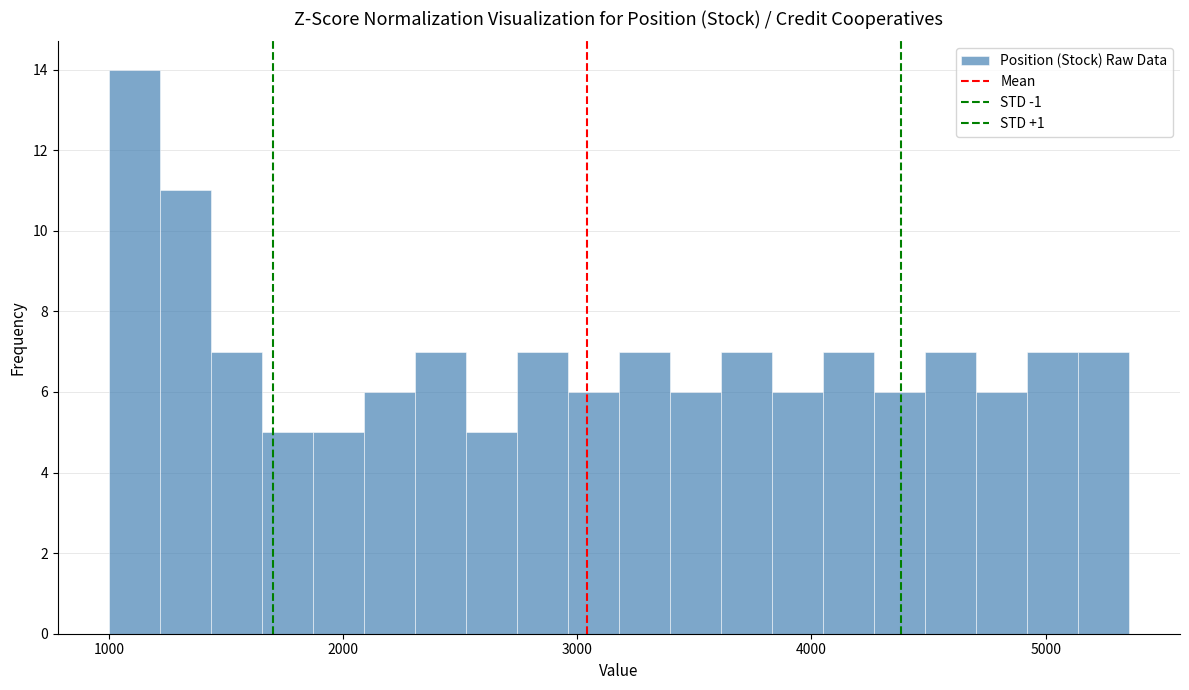

Read against the x-axis, roughly where is the centre of the tallest bar?

1100